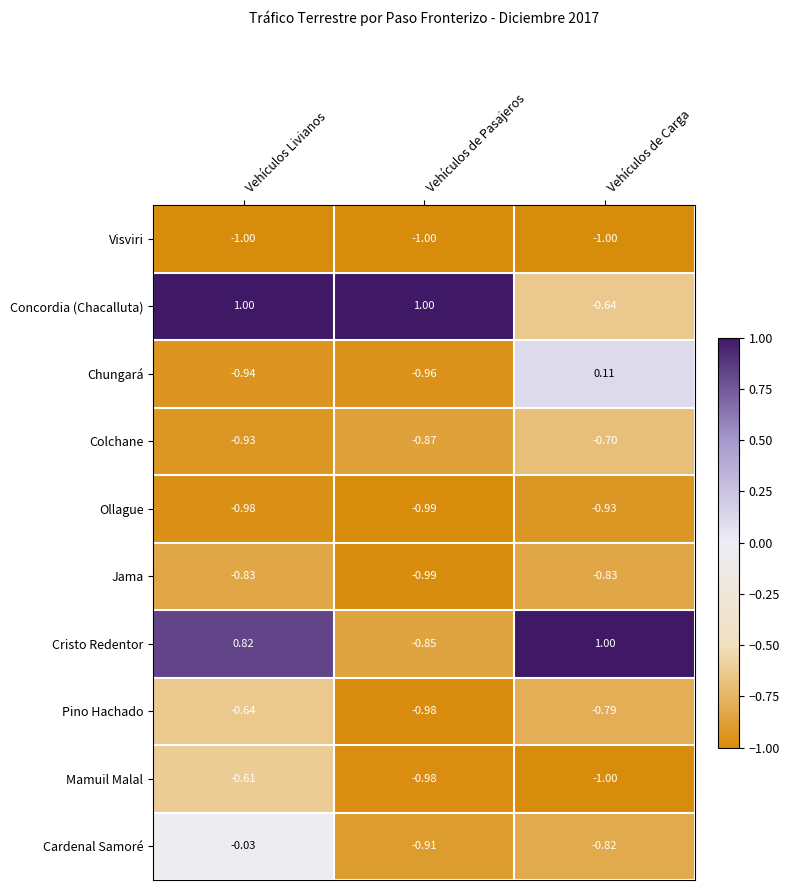

At which label is Ollague closest to 0?

Vehículos de Carga